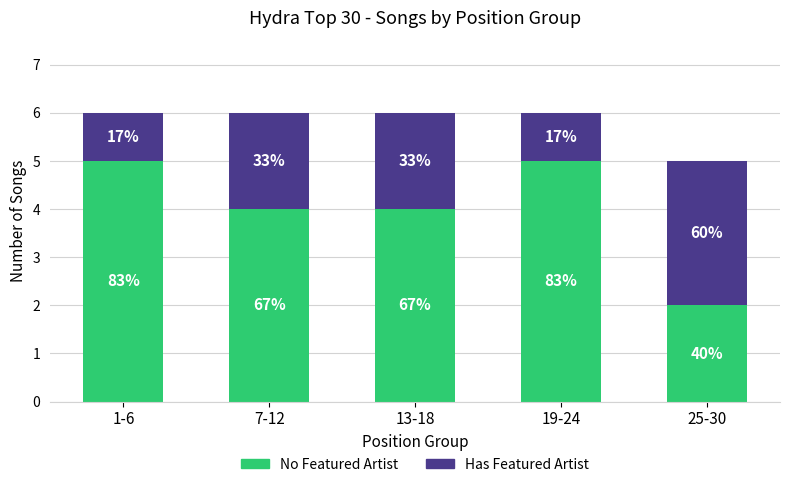

List the series in order of their overall mean, lowest first.

Has Featured Artist, No Featured Artist